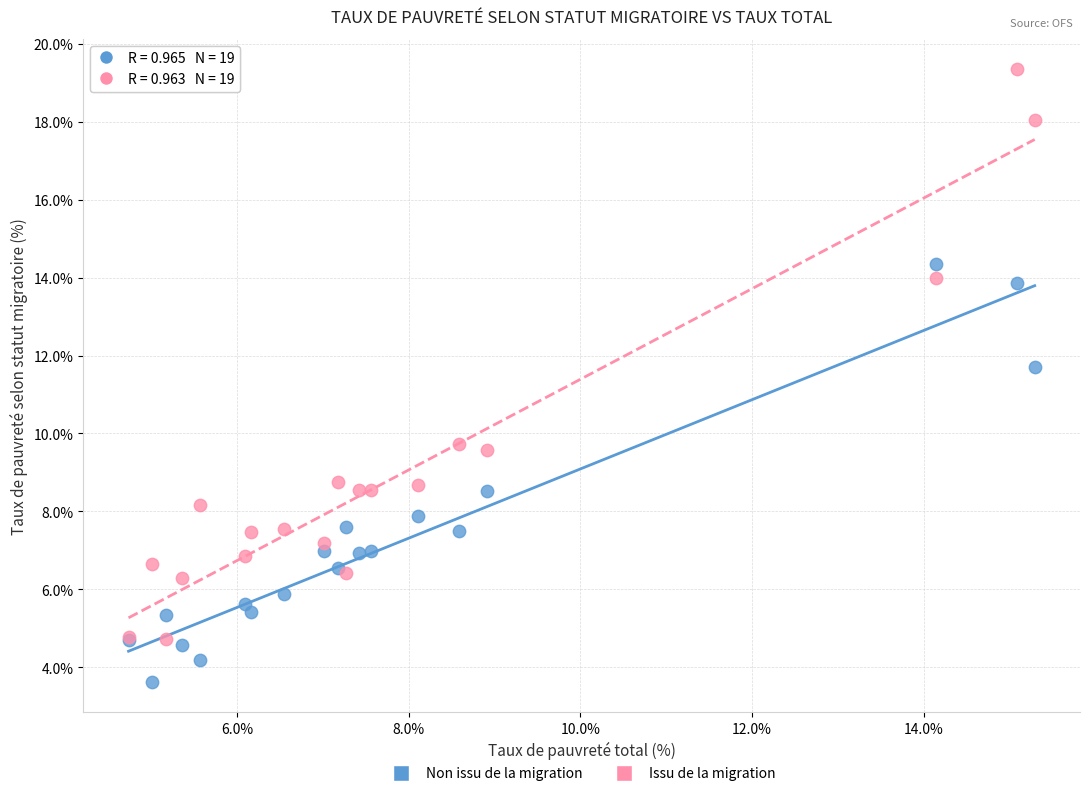

What are all the series names shown in the legend?

Non issu de la migration, Issu de la migration